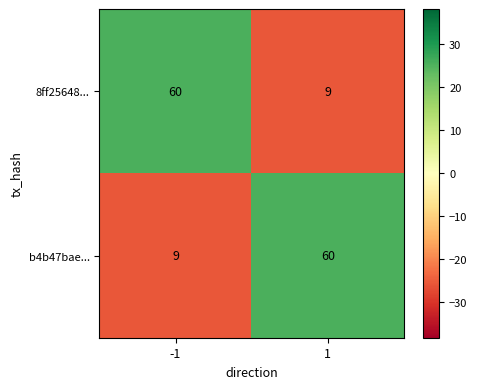

True or false: 8ff25648... has a value of 9 at 1.

True